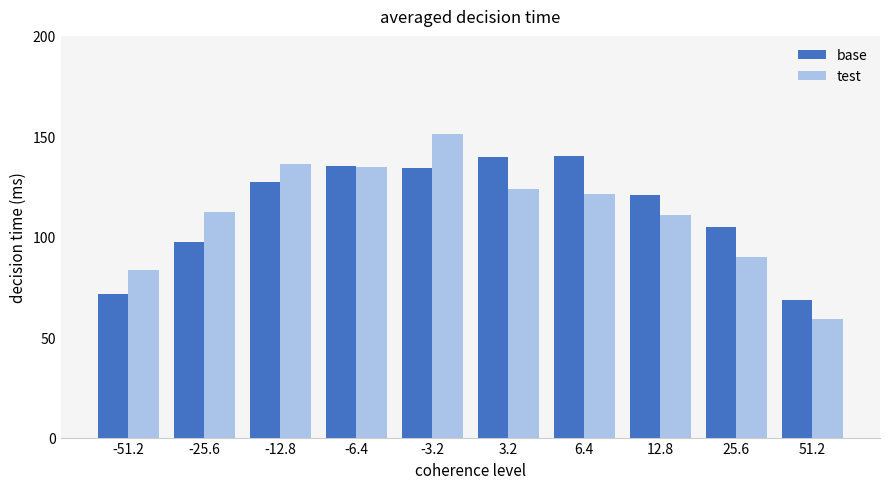

Rank the series at 51.2 from lowest to highest value.

test, base